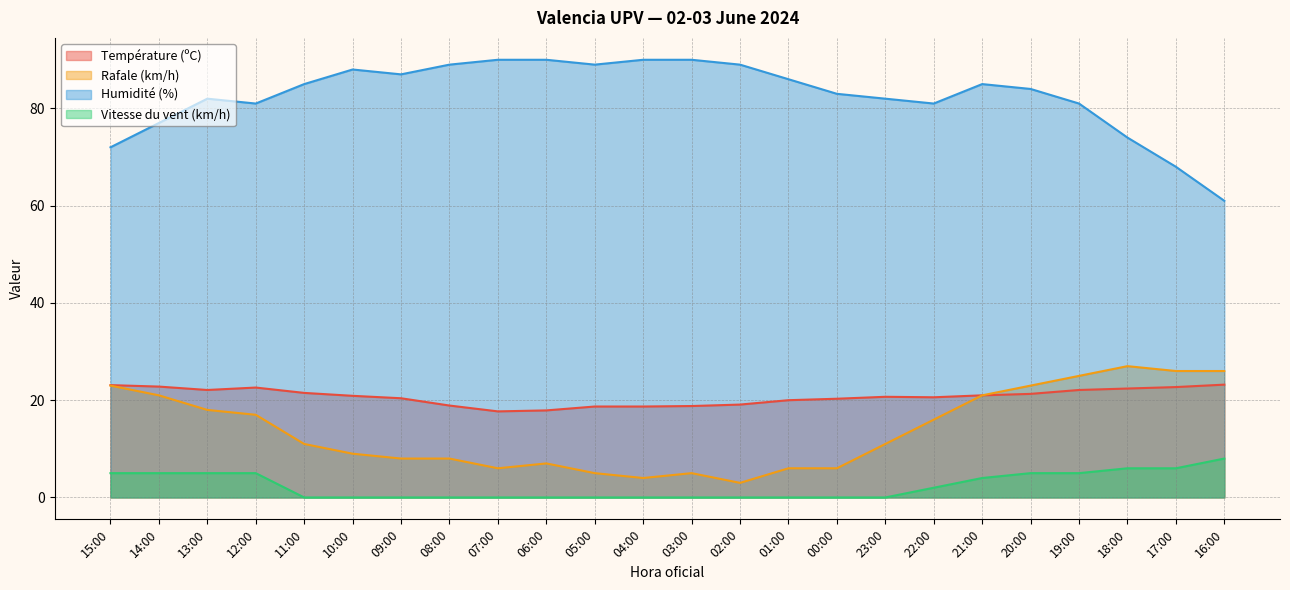

Which series has the largest total across all categories?

Humidité (%)